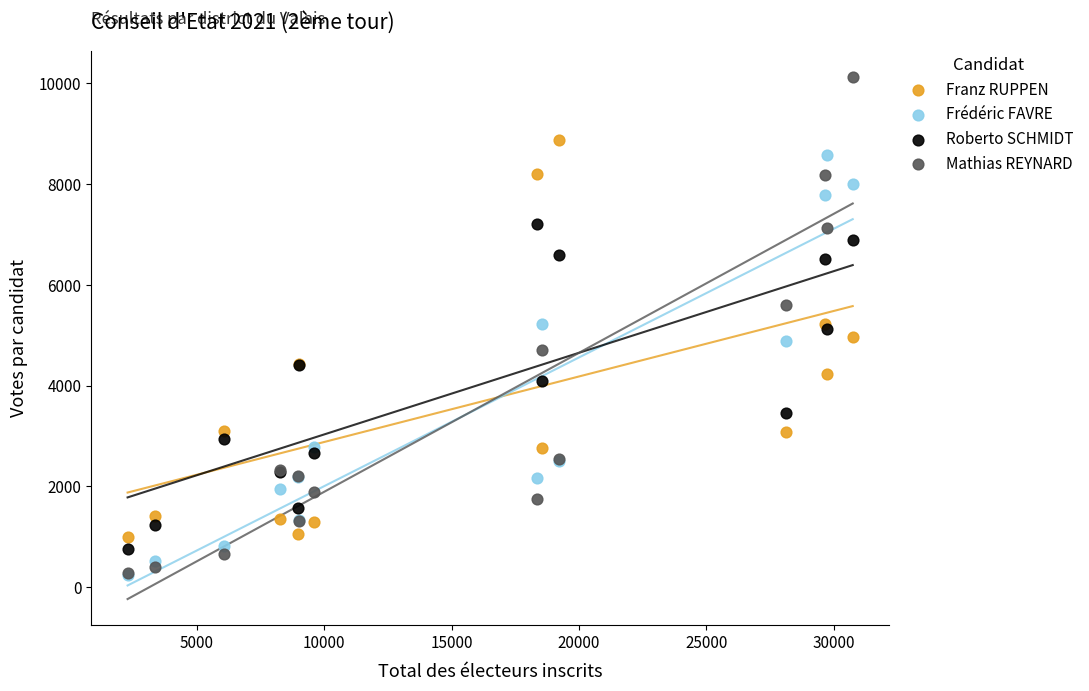

Which series contains the highest Y value?

Mathias REYNARD